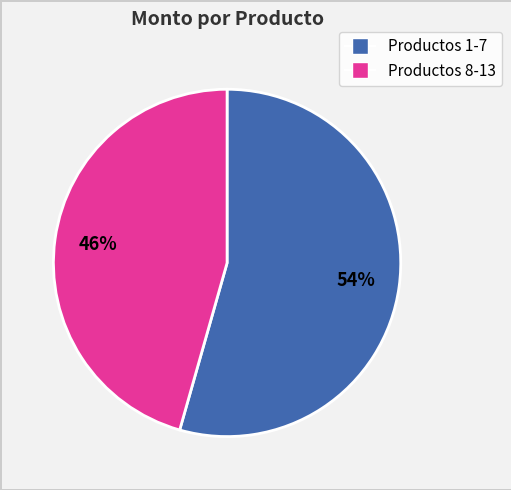

How many segments does this pie chart have?

2